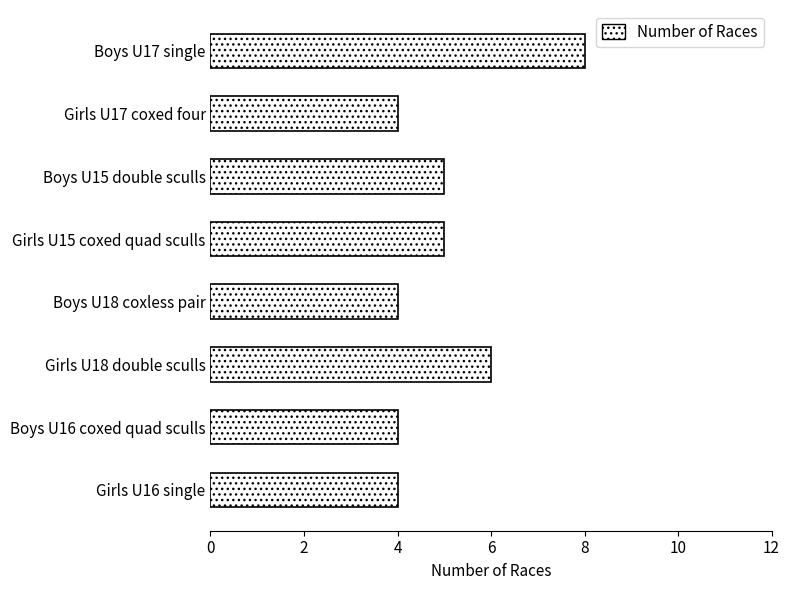

What is the sum of all values?

40